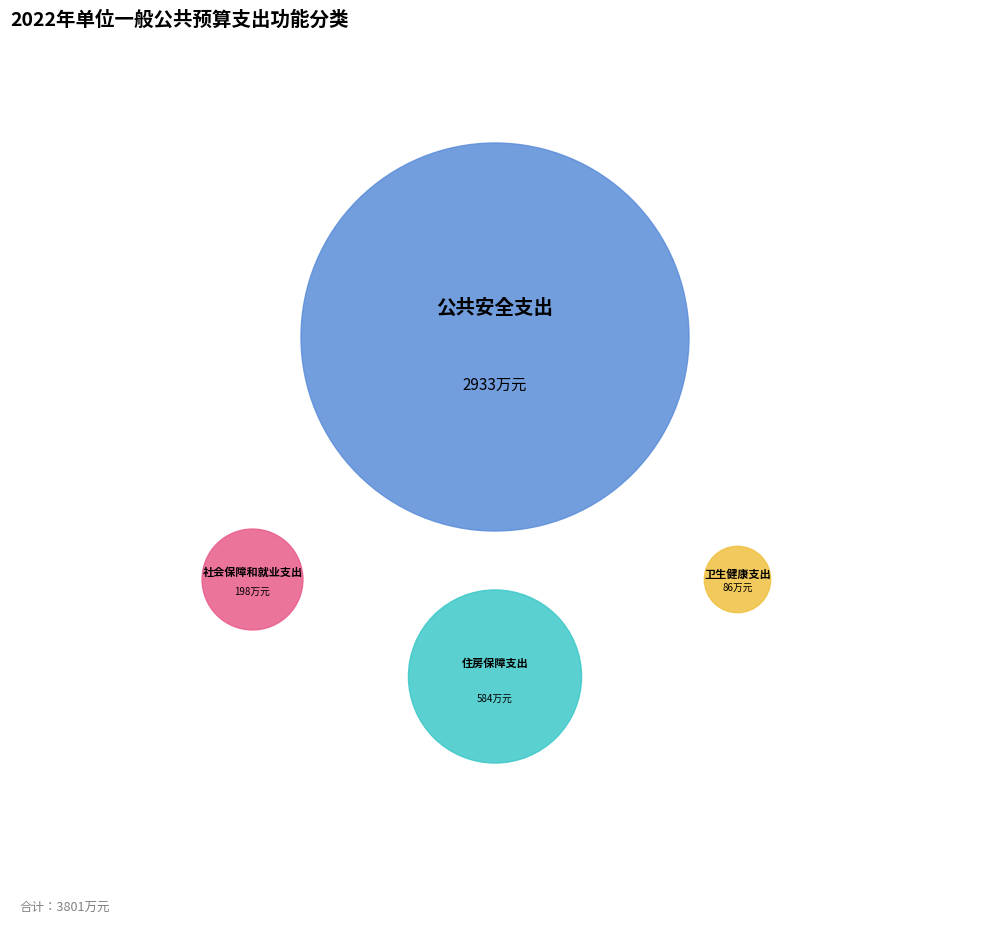

The 卫生健康支出 slice represents 9% of the pie. True or false?

False